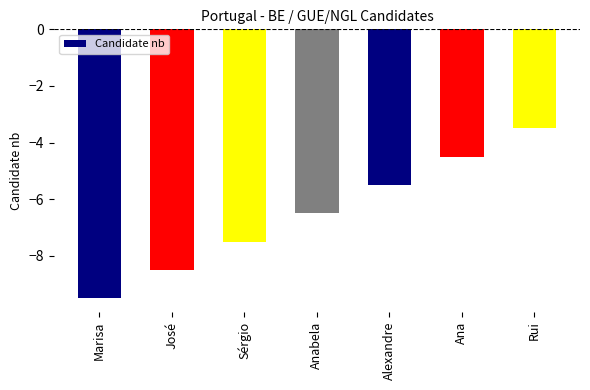

How many values are below -6?

4